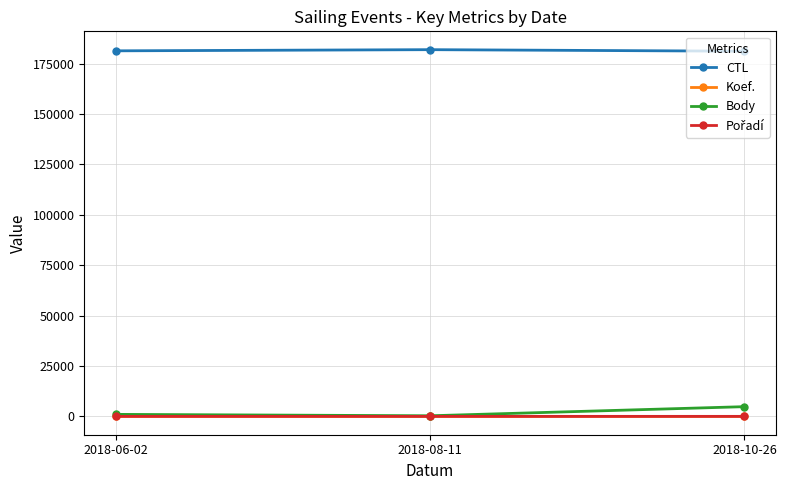

What is the label of the 2nd point from the right?

2018-08-11